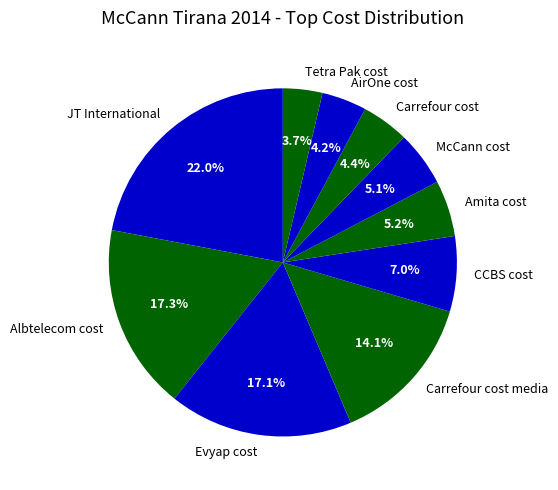

Is the sum of JT International and Tetra Pak cost greater than half?

No